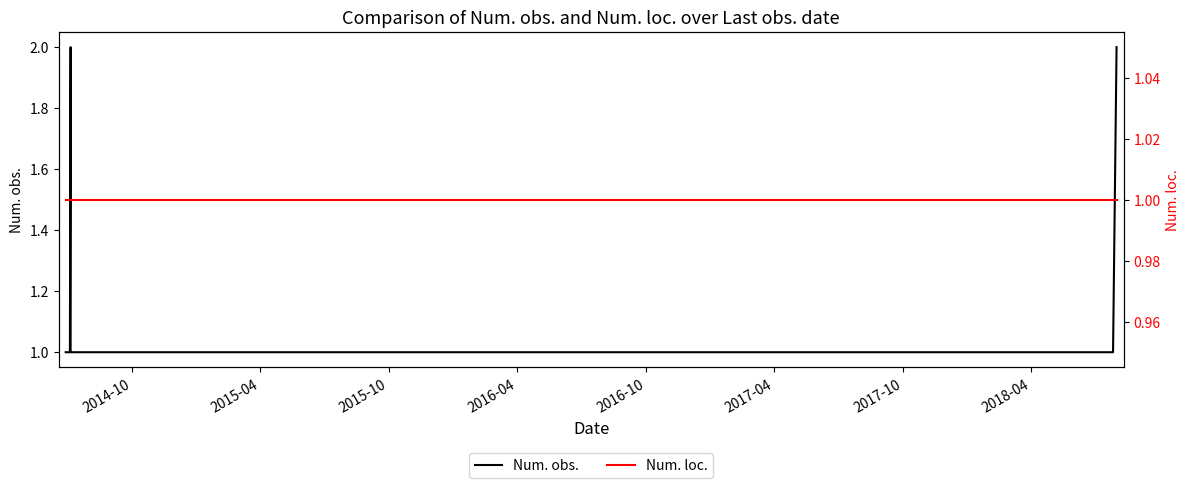

What are all the series names shown in the legend?

Num. obs., Num. loc.